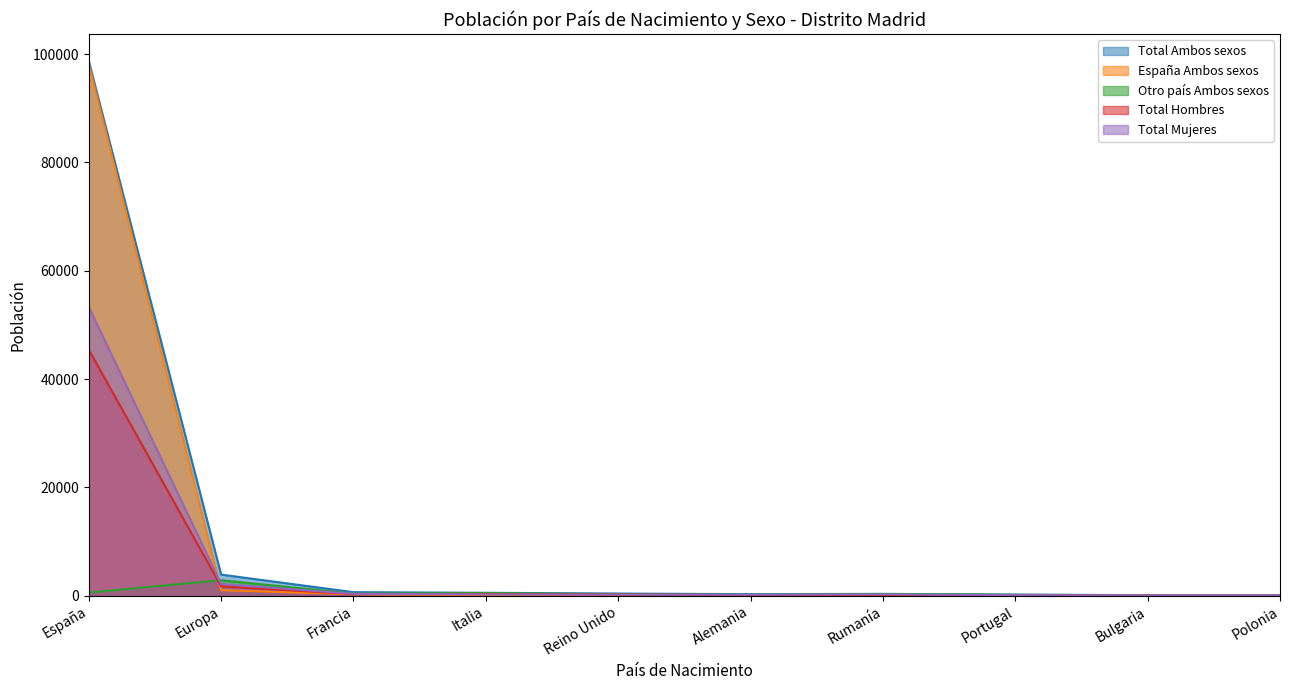

What is the label of the 6th point from the left?

Alemania